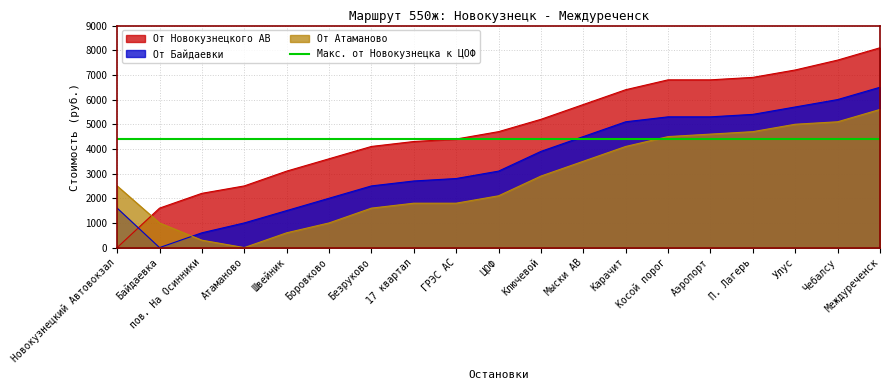

At which category is the sum across all series the highest?

Междуреченск